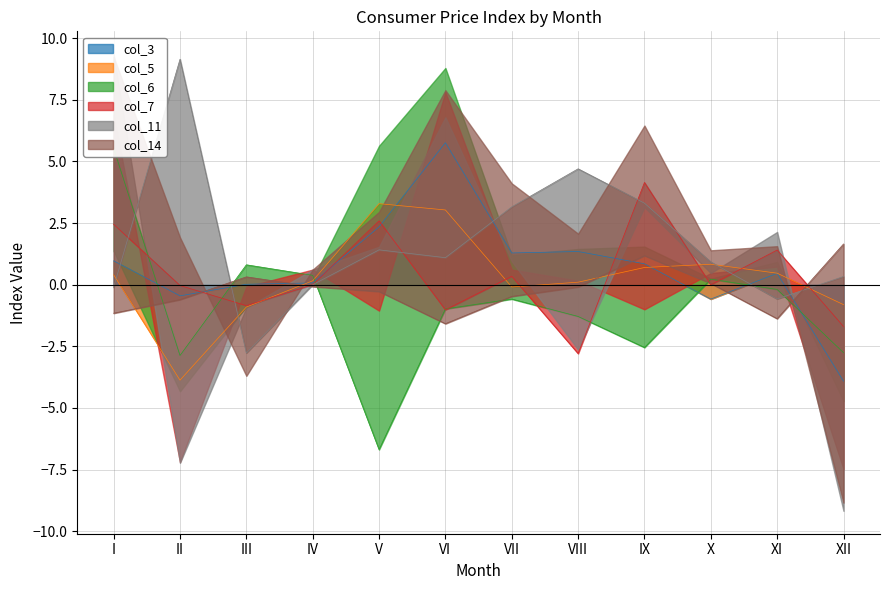

What are all the series names shown in the legend?

col_3, col_5, col_6, col_7, col_11, col_14